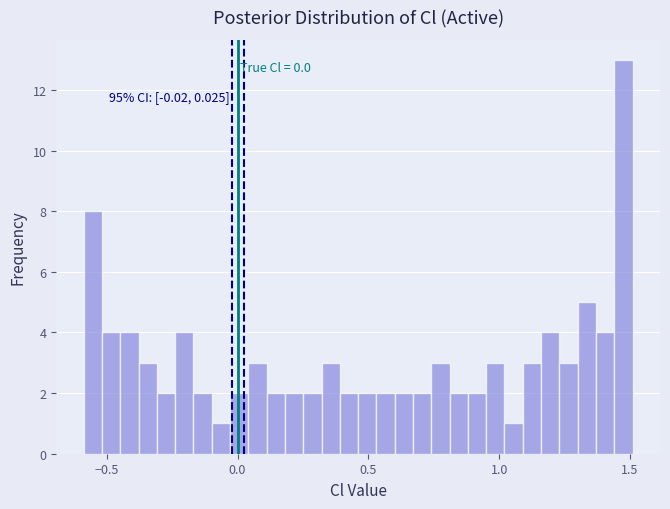

Read against the x-axis, roughly where is the centre of the tallest bar?

1.50